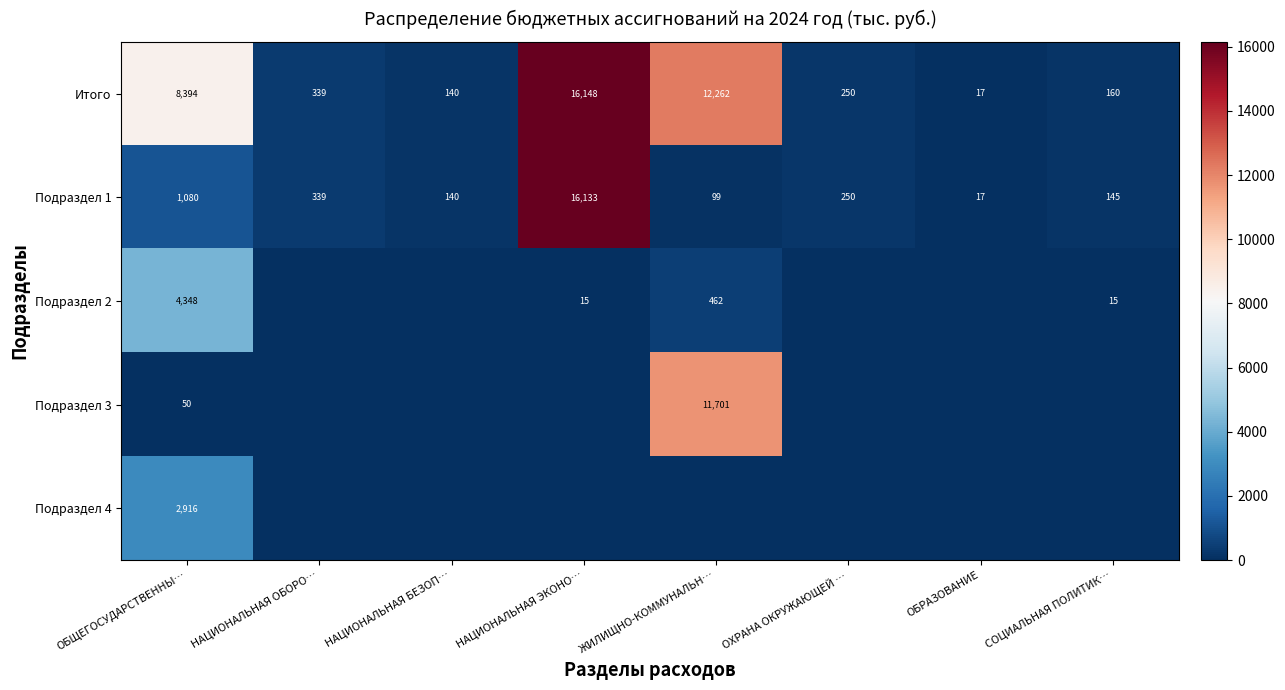

At which label does Подраздел 1 first exceed 250?

ОБЩЕГОСУДАРСТВЕННЫ…